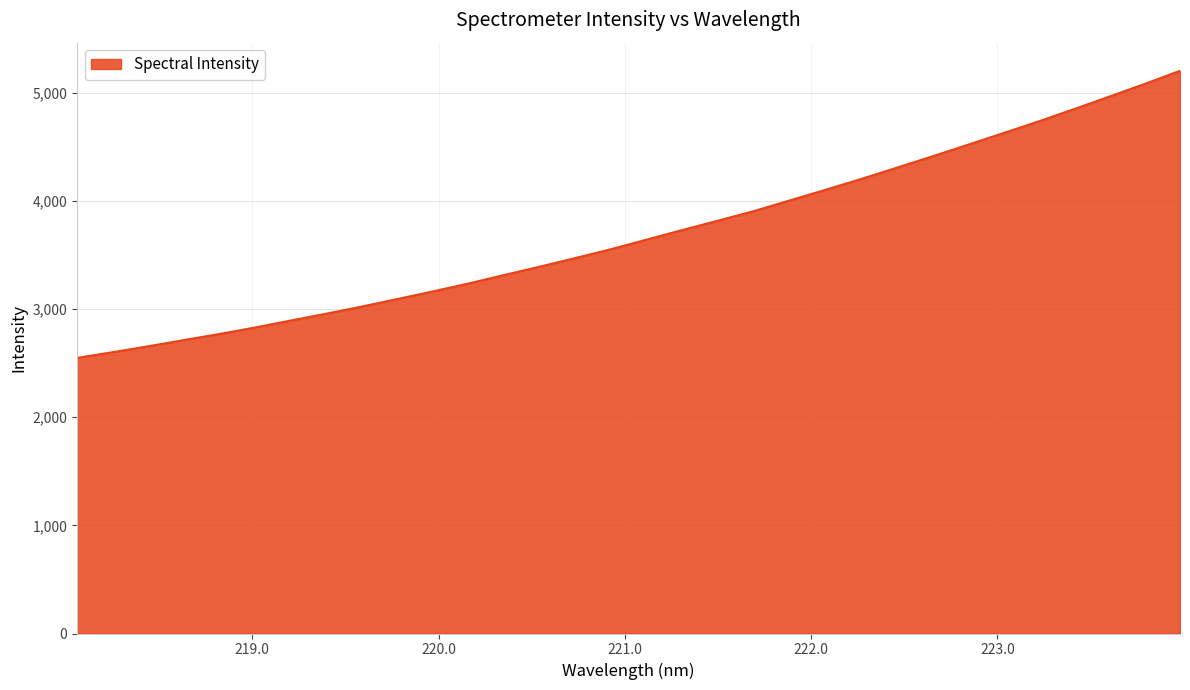

What is the sum of all values?

118284.4